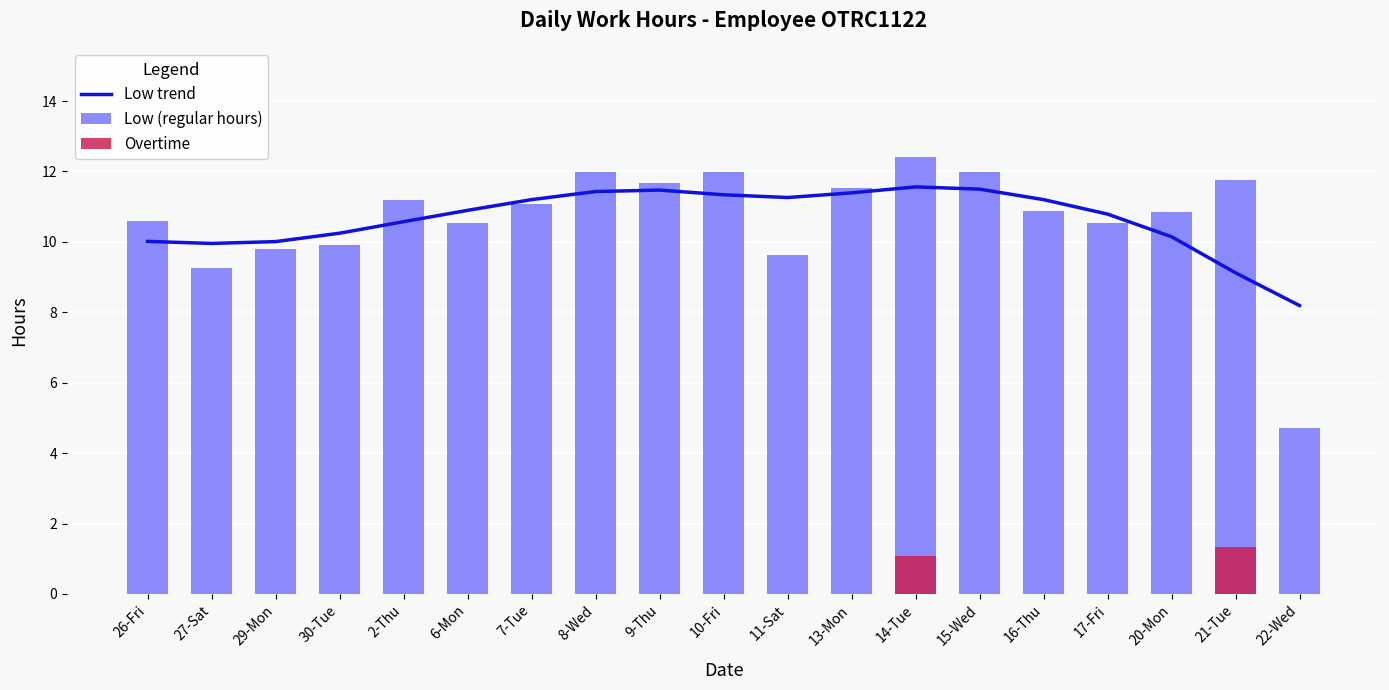

Which label corresponds to the smallest value in the chart?

26-Fri